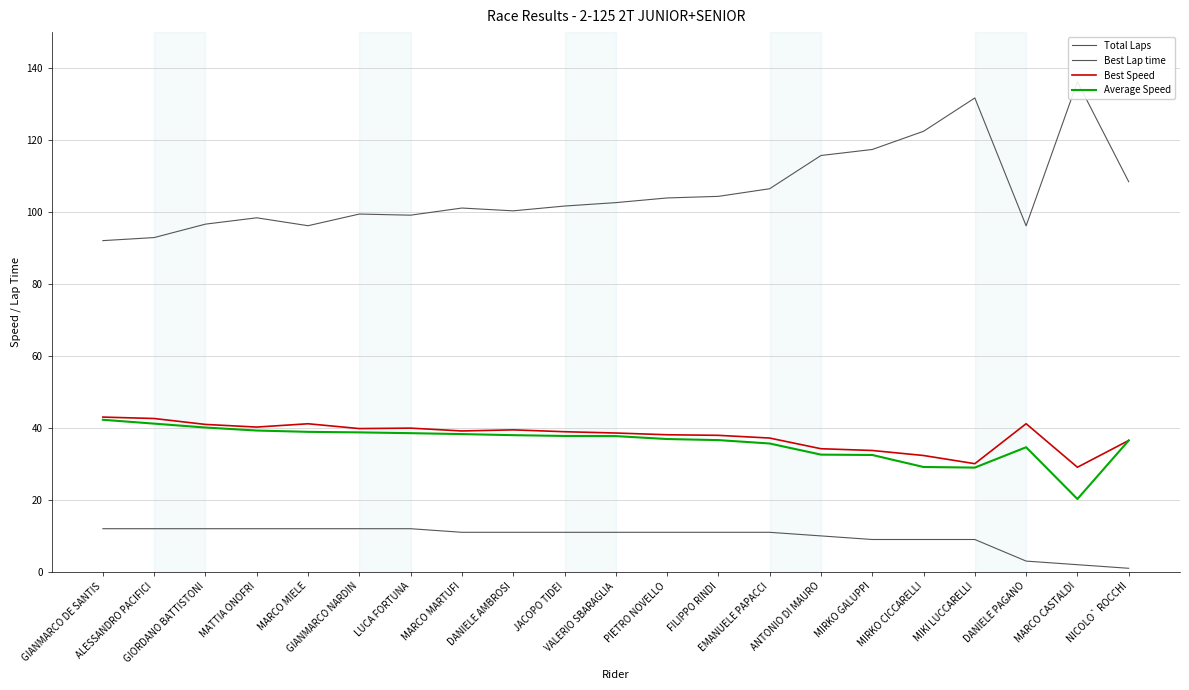

True or false: Best Lap time and Average Speed intersect in this chart.

False